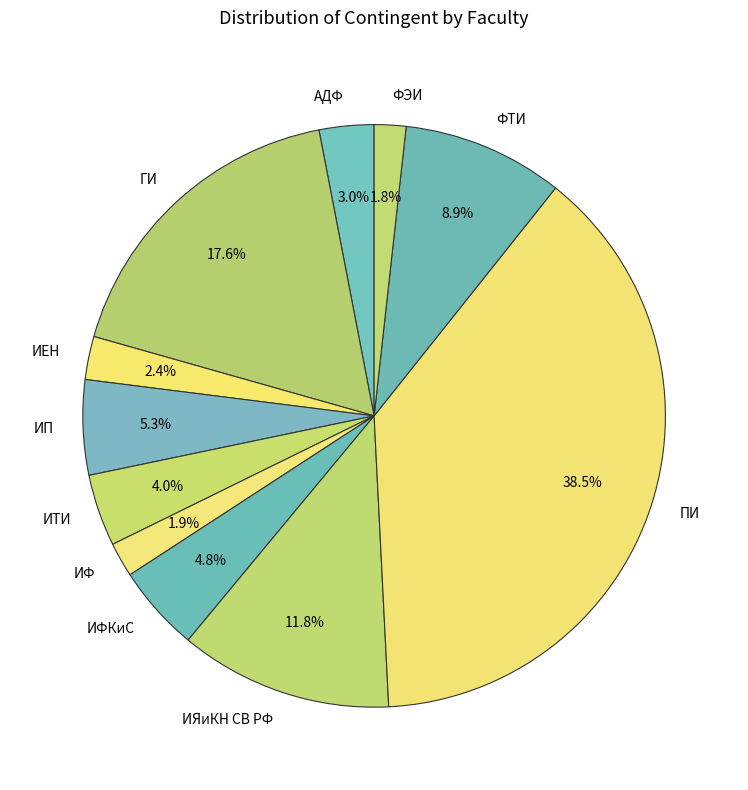

How many segments does this pie chart have?

11